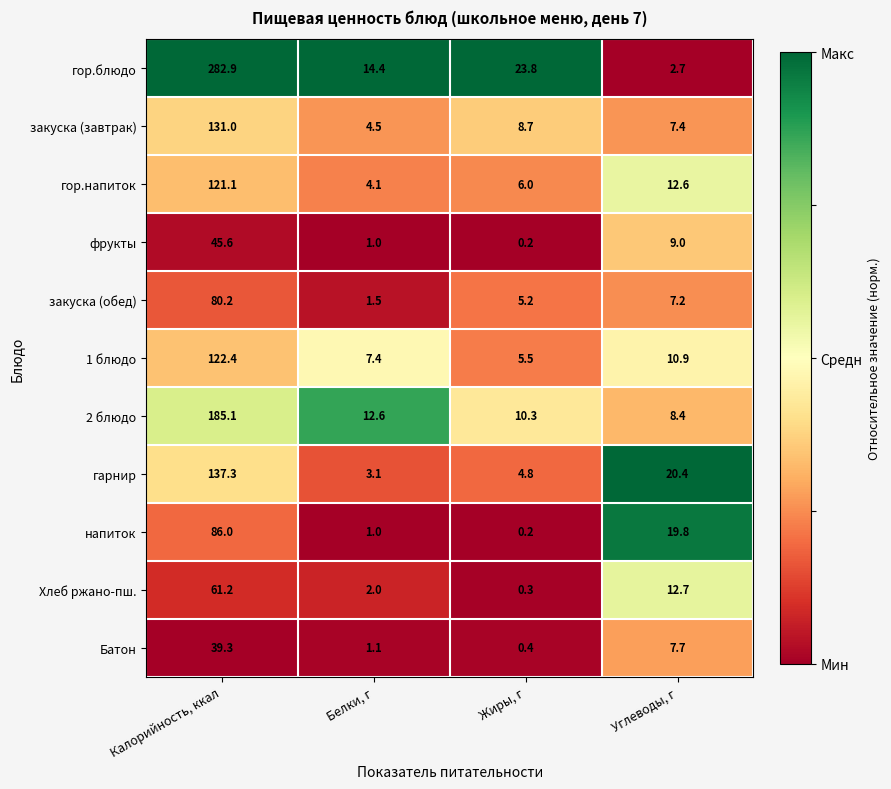

At which label does 1 блюдо reach its peak?

Калорийность, ккал